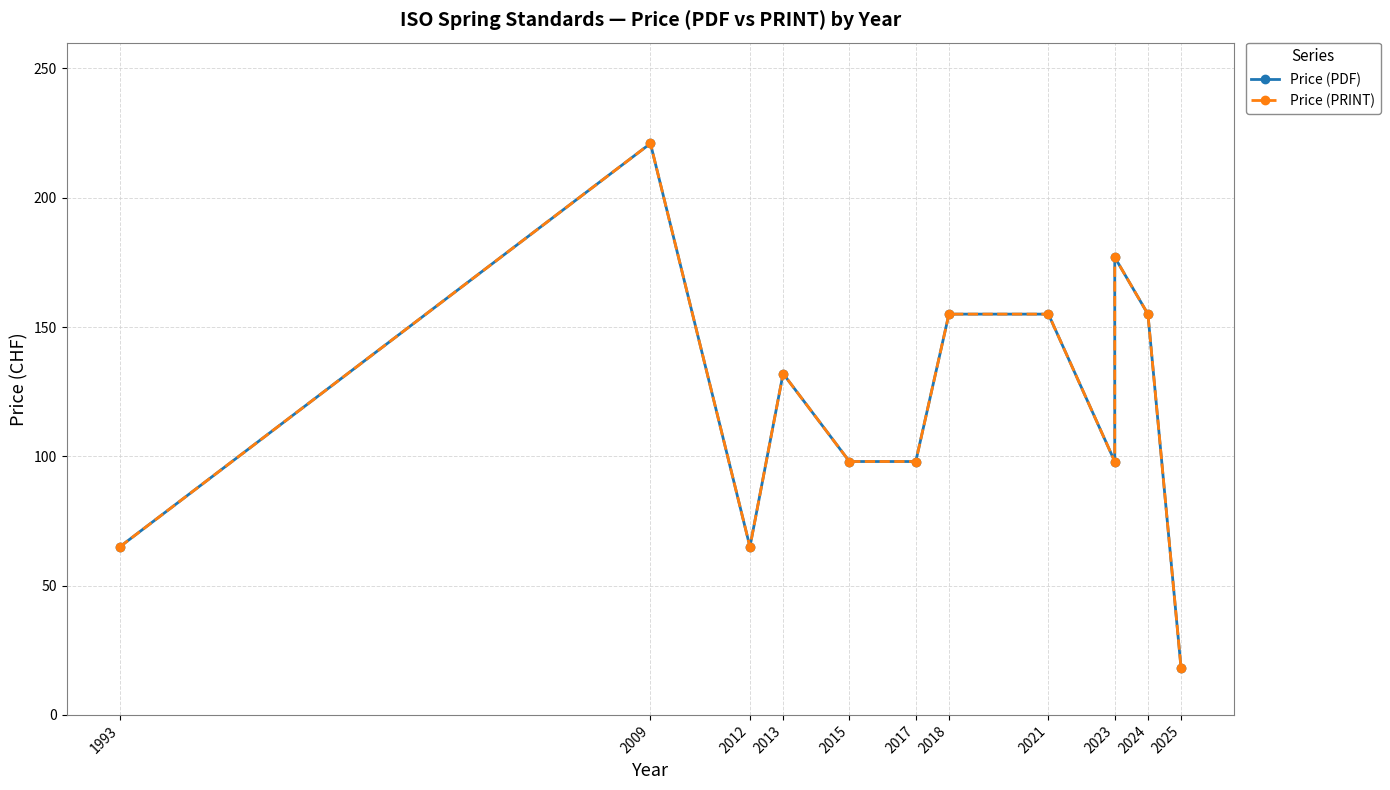

At which label does Price (PDF) reach its peak?

2009